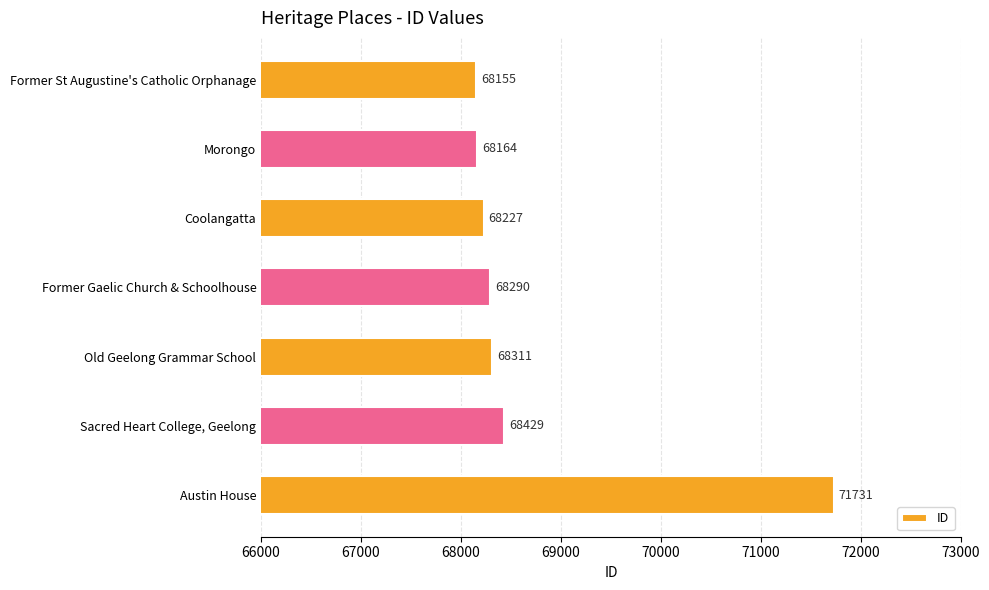

What is the greatest value displayed?

71731